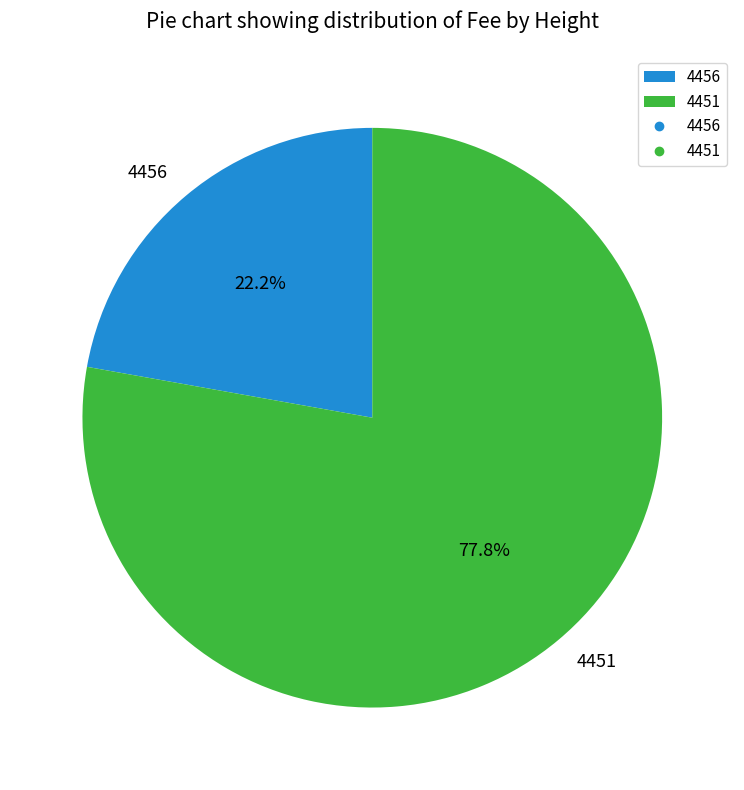

How many segments does this pie chart have?

2